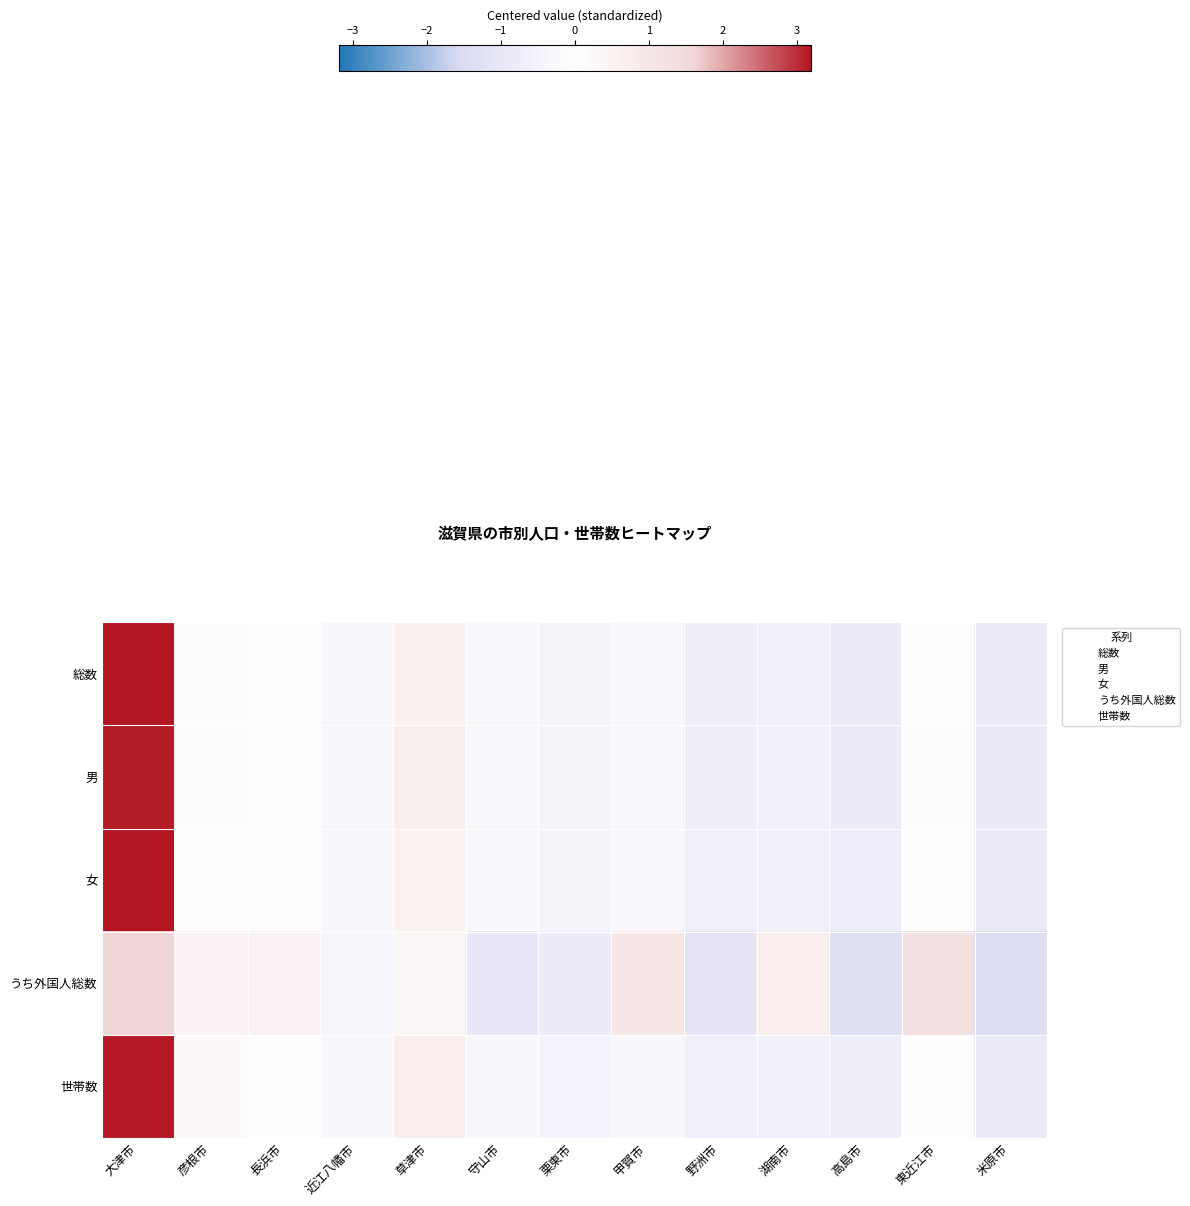

What is the difference between the highest and lowest values at 大津市?

1.6